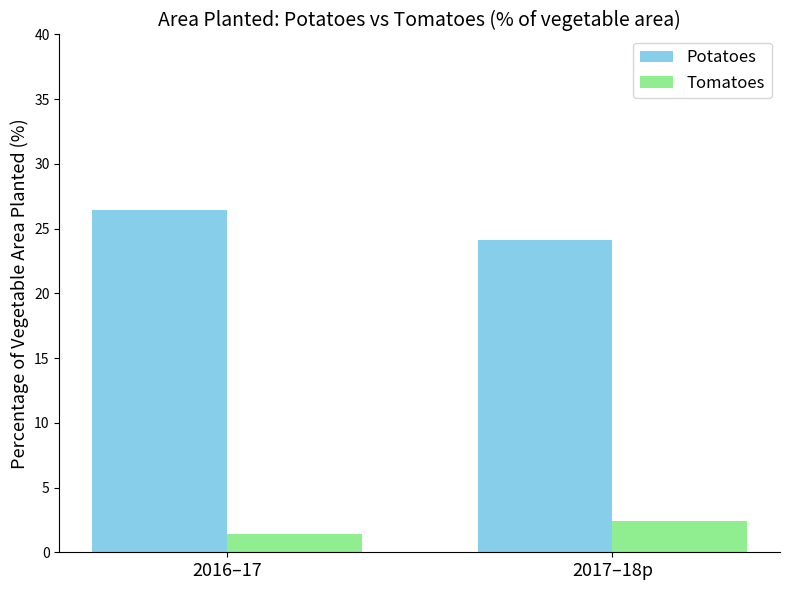

Is it true that Potatoes equals 12.6 at 2017–18p?

False